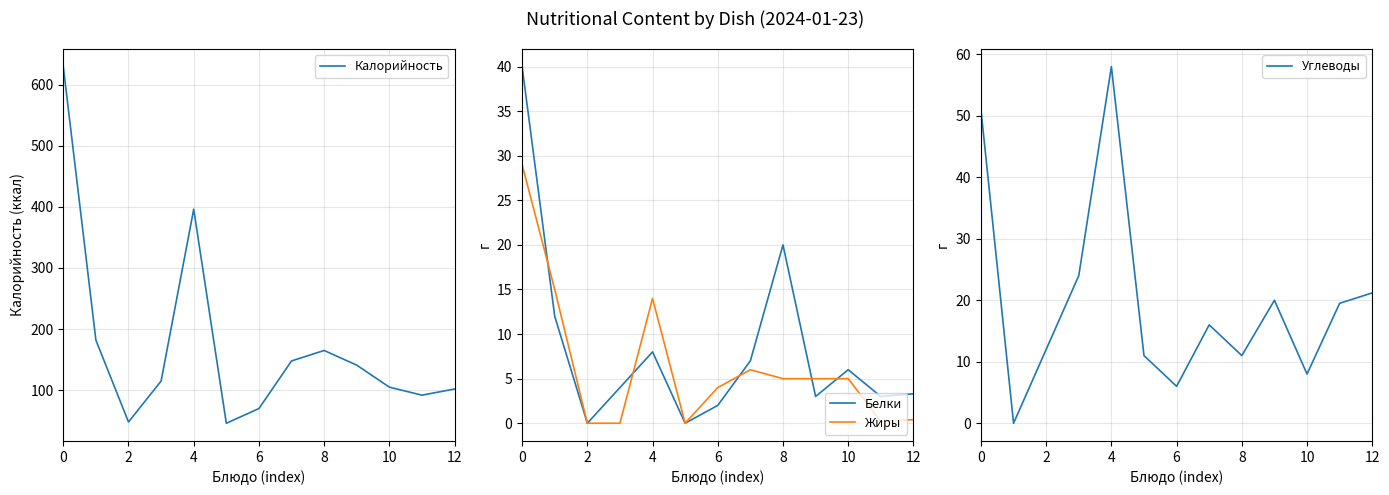

What is the difference between the second highest and minimum values in the Белки series?

20.0